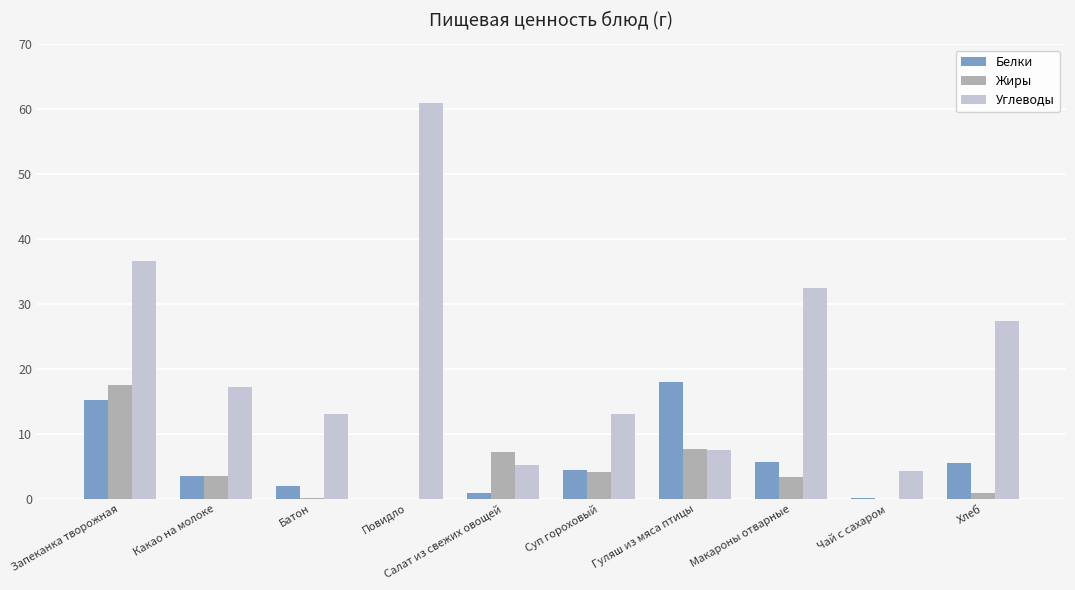

True or false: Жиры has a value of 3.5 at Какао на молоке.

True